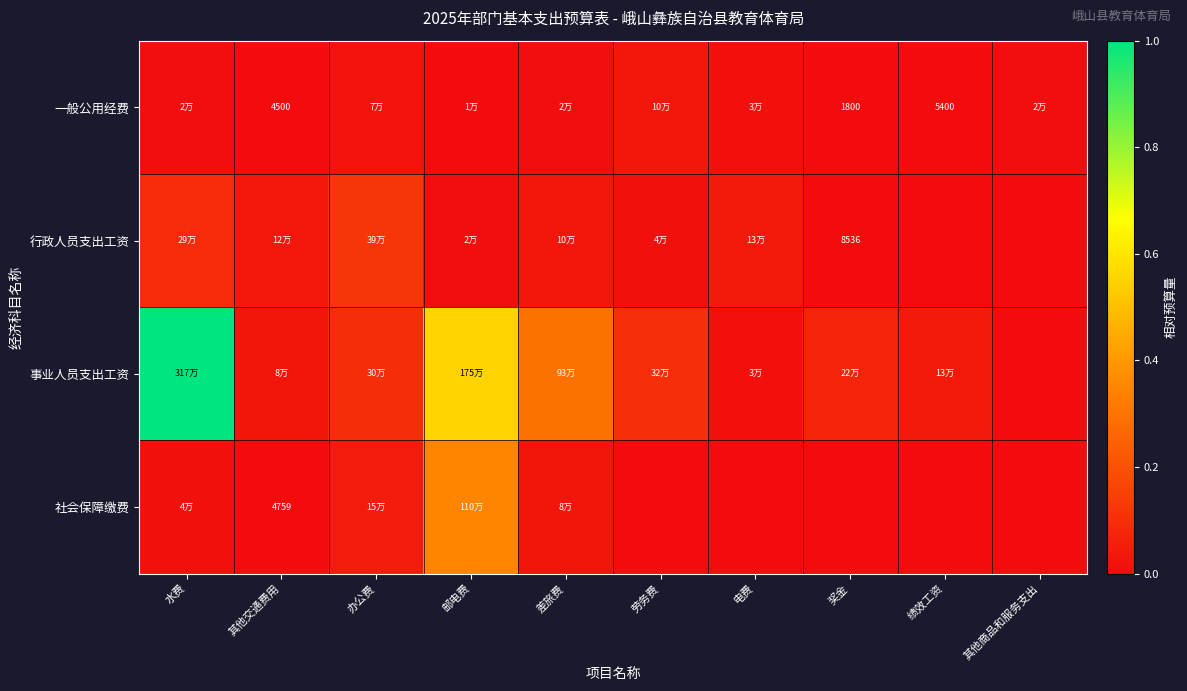

Which series has the widest spread of values?

事业人员支出工资